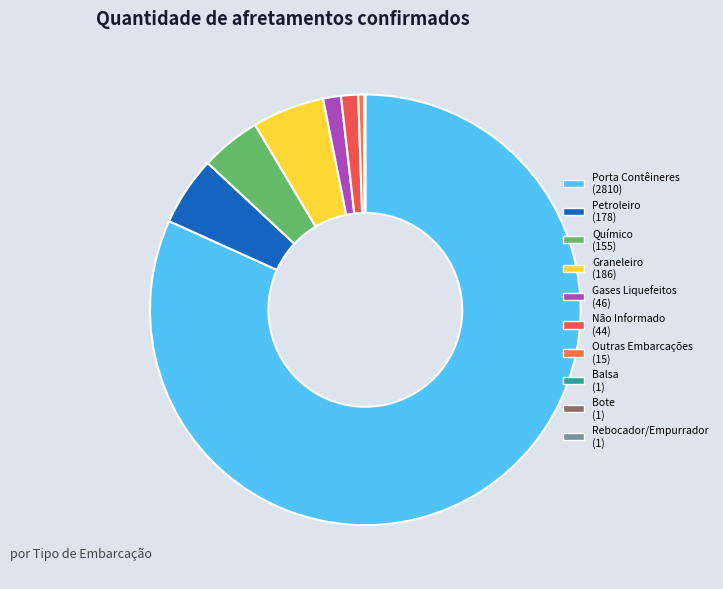

How much of the chart is everything except Petroleiro?

94.8%